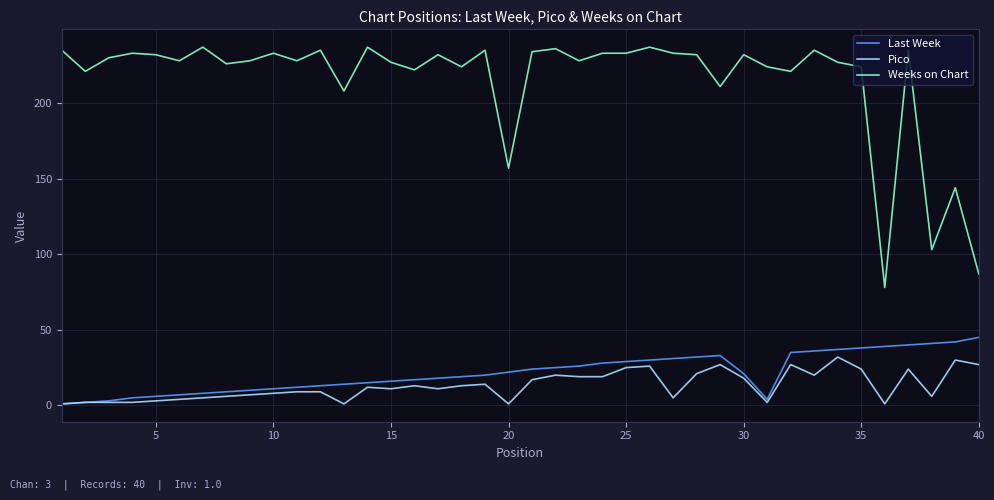

True or false: Last Week and Weeks on Chart cross at least once.

False